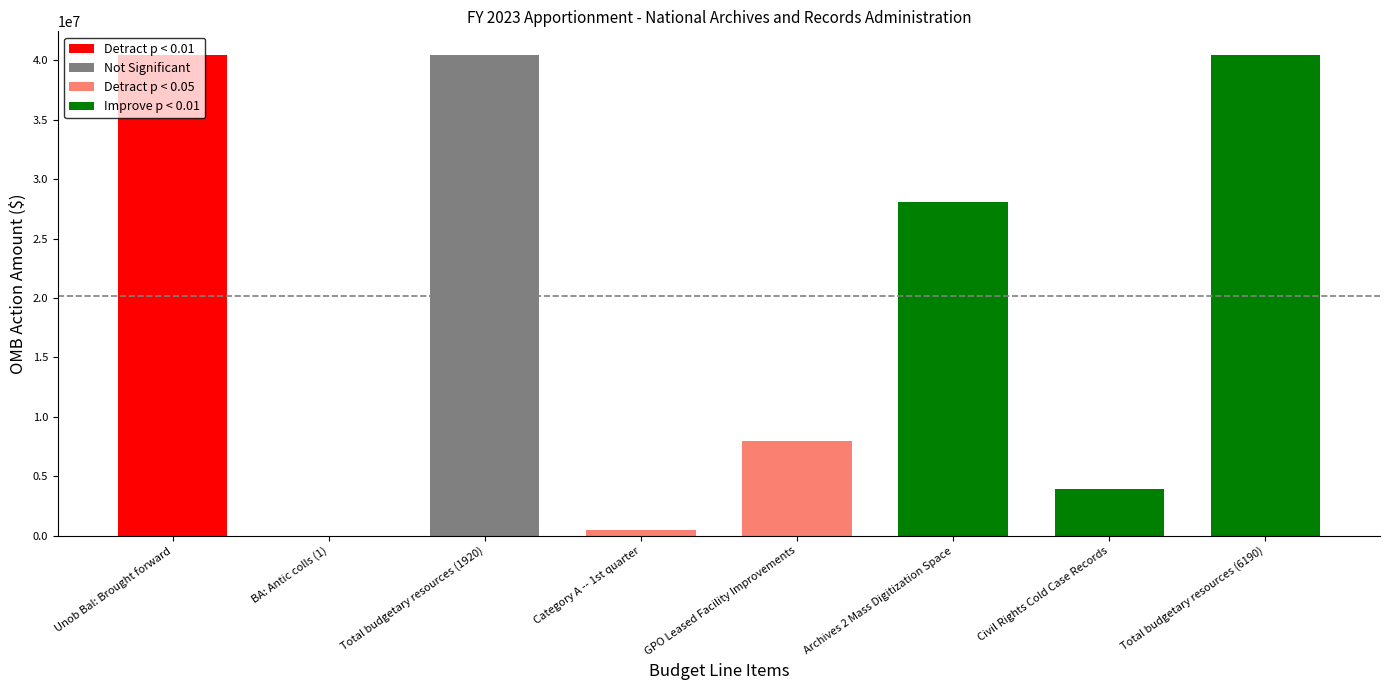

What is the change in value from Unob Bal: Brought forward to Archives 2 Mass Digitization Space?

-12343200